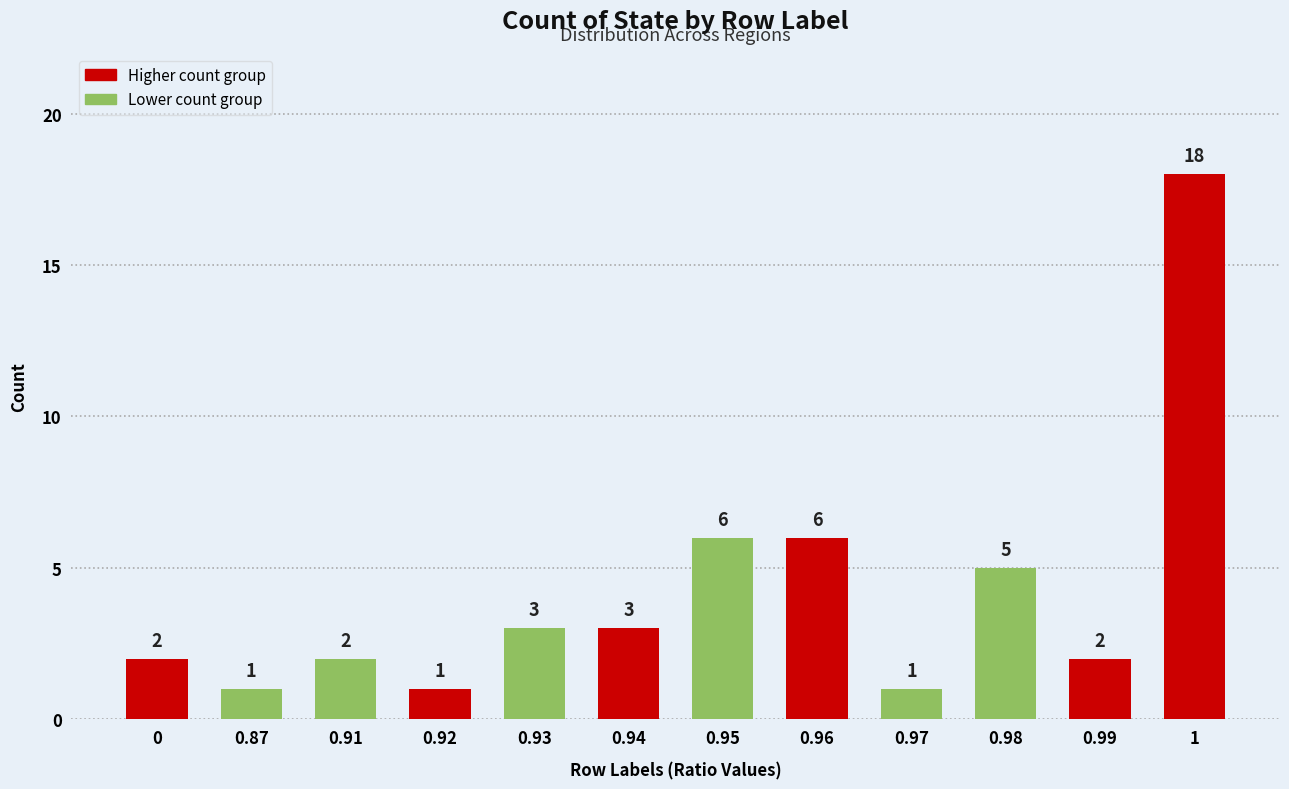

The value at 0.87 is 1. True or false?

True